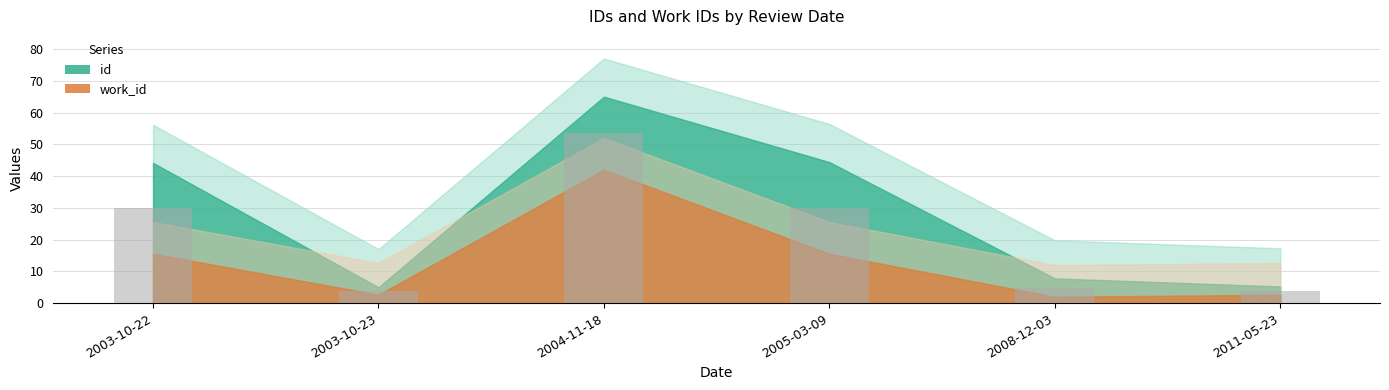

What is the difference between the maximum and minimum values?

49.7